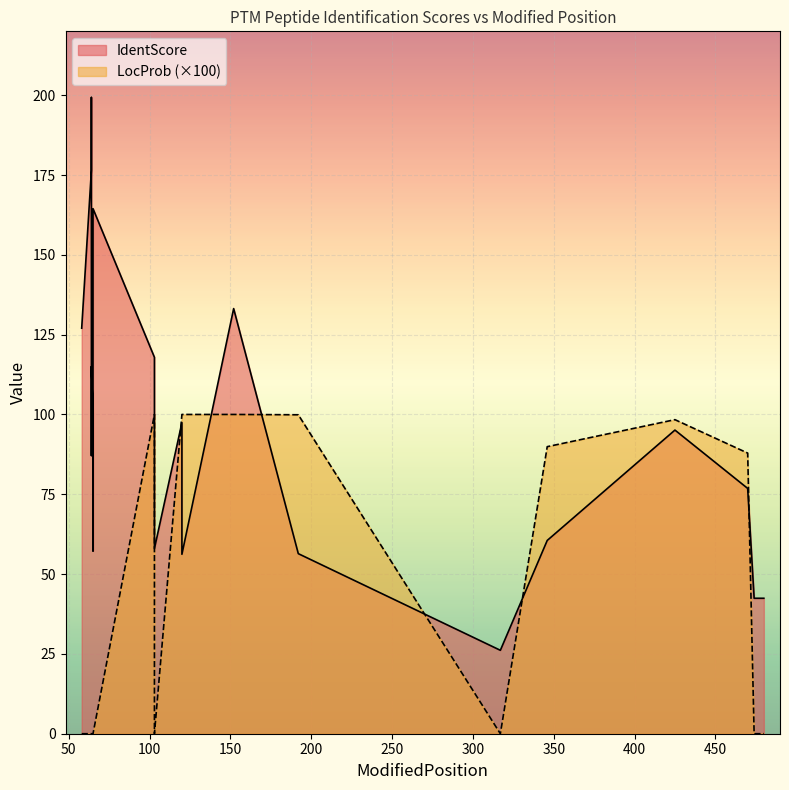

What is the difference between the LocProb values at 192 and 152?

0.1